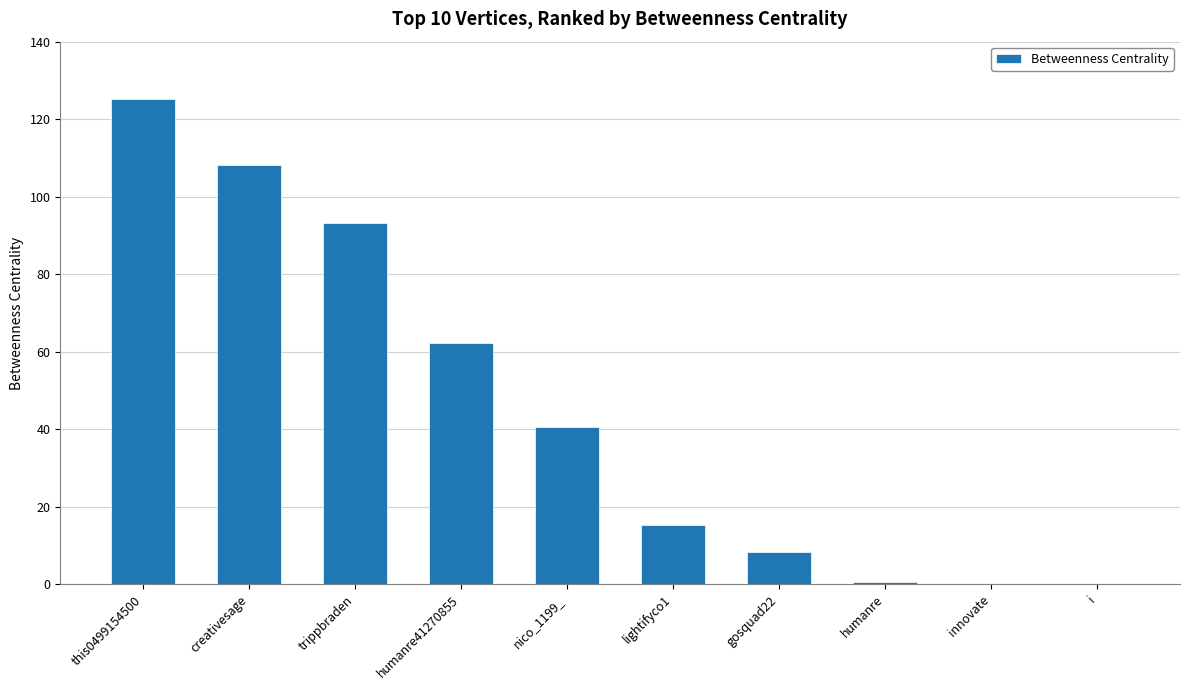

What is the ratio of the value at gosquad22 to the value at lightifyco1?

0.5